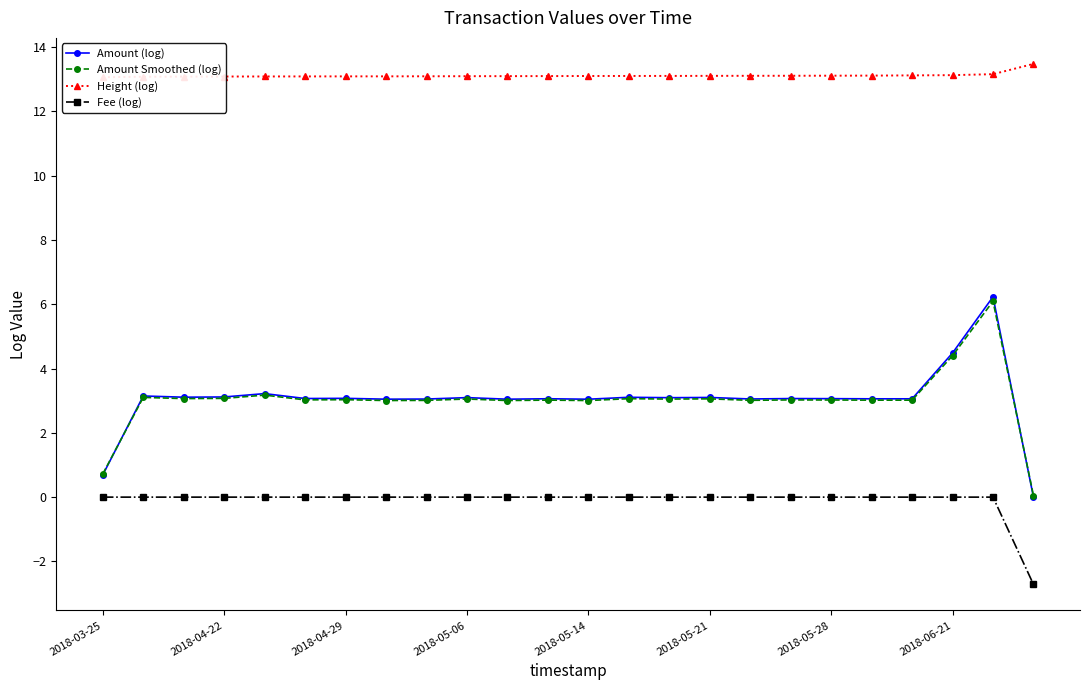

What is the total value across all series at 22?

25.5